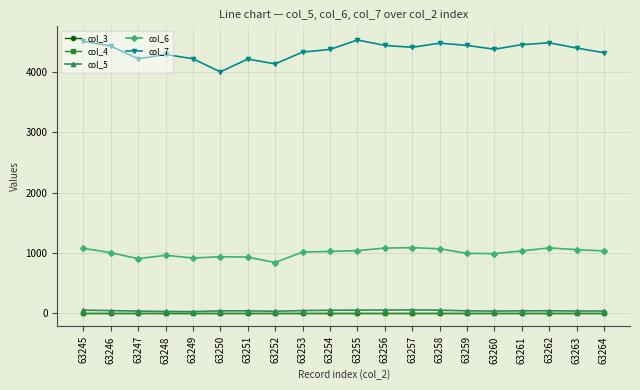

True or false: col_5 has more than 2 interior local peaks.

False